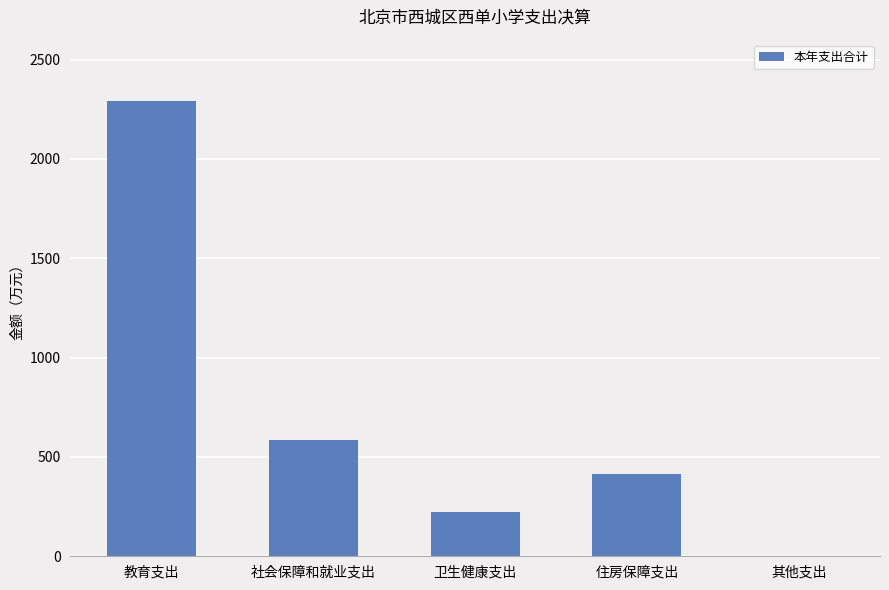

What is the sum of all values?

3520.9